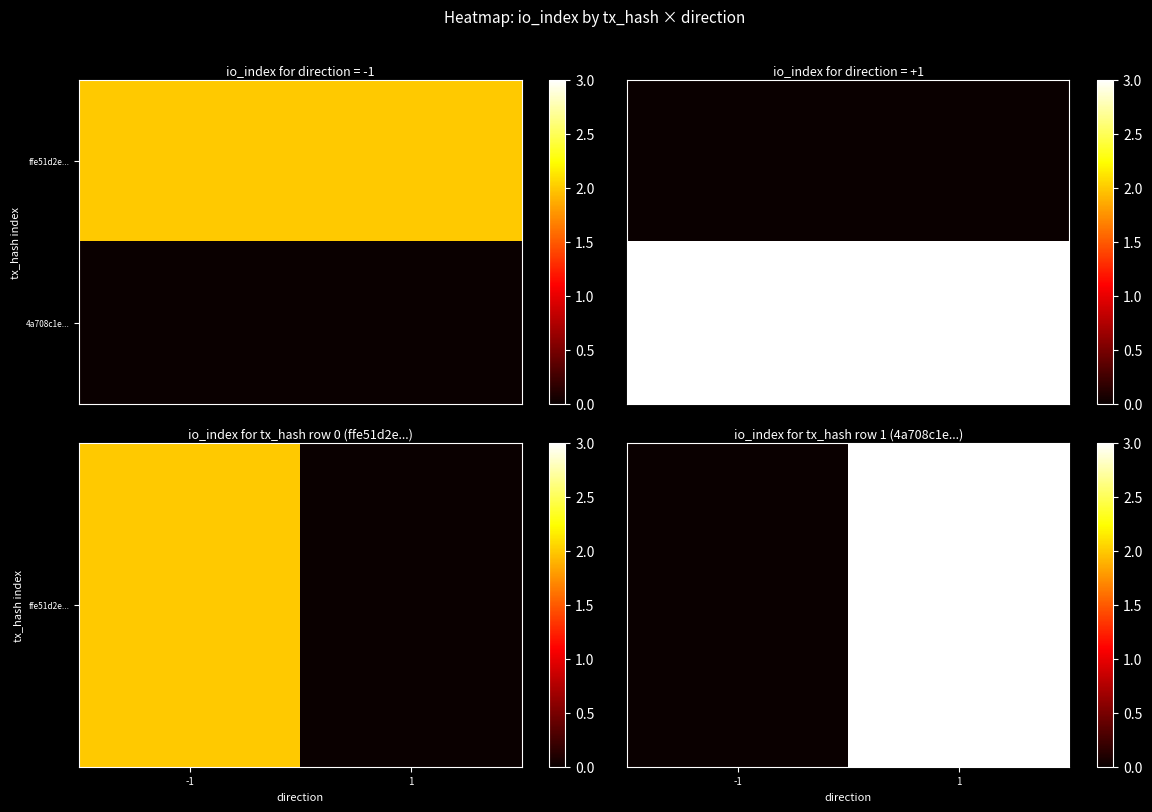

True or false: the data shows -2 at -1.

False